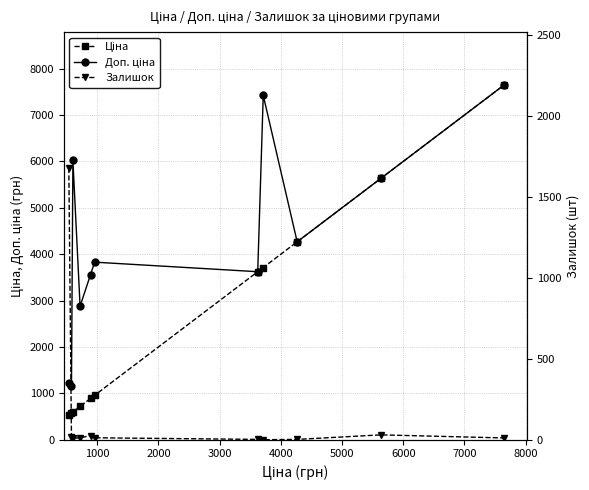

What is the average value of the Доп. ціна series?

4296.8